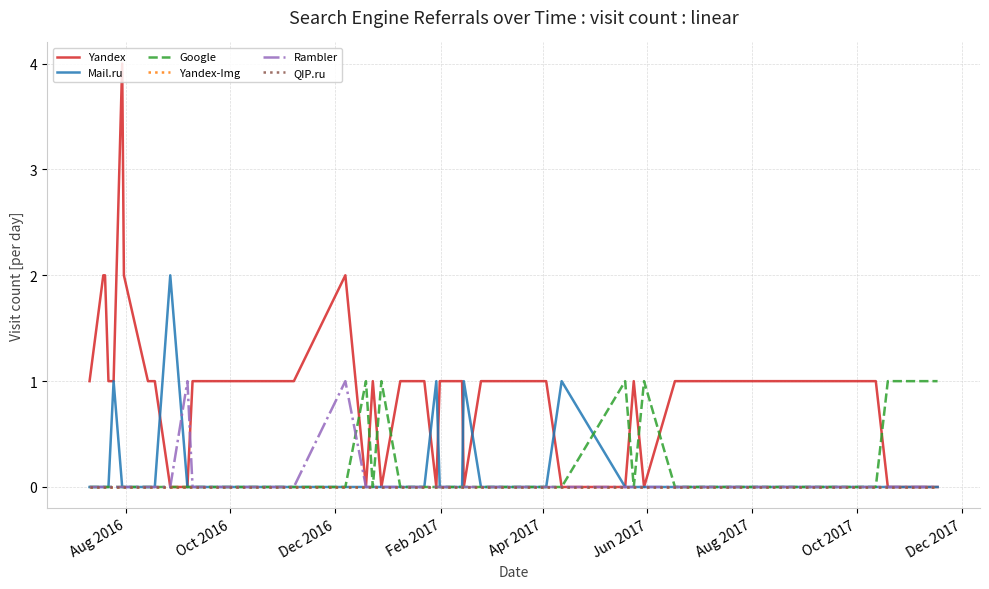

What is the difference between the maximum and minimum values in the Rambler series?

1